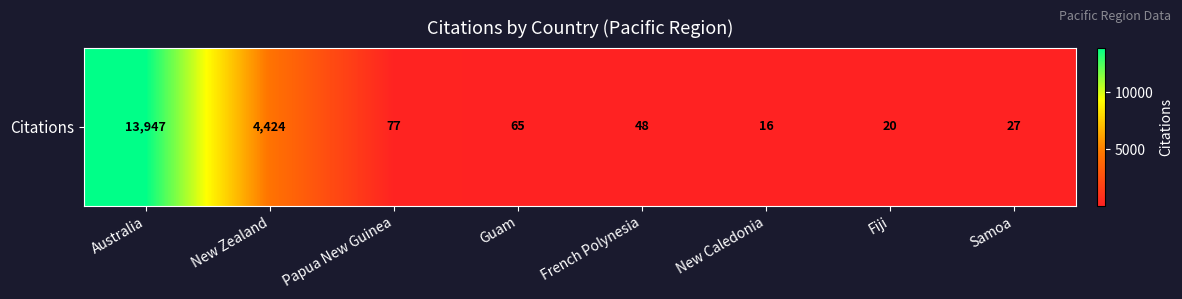

Reading right to left, transcribe all the data shown in this chart.

27	20	16	48	65	77	4424	13947